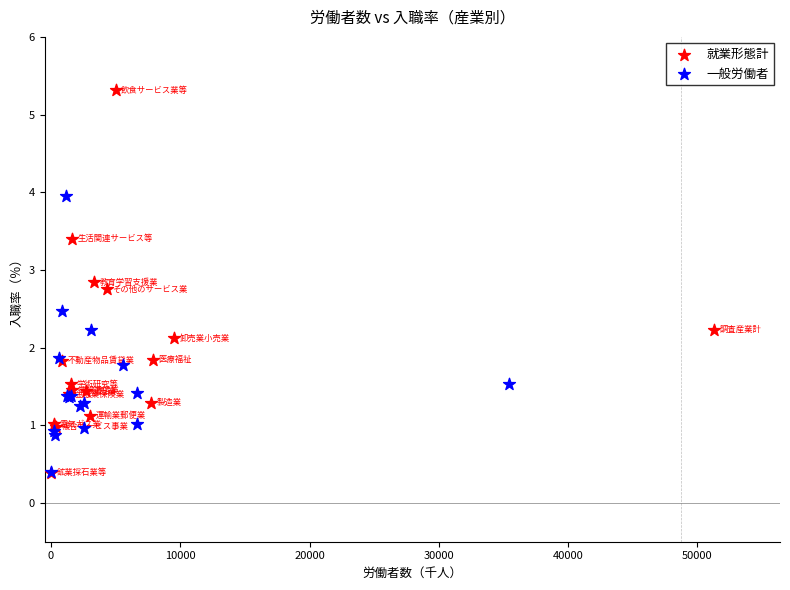

Which series contains the highest Y value?

就業形態計